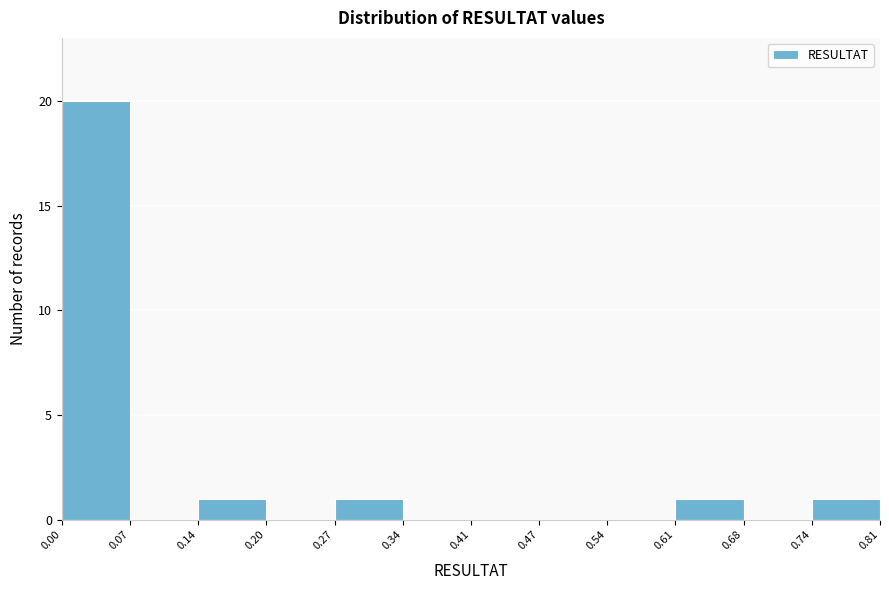

What is the height of the bar covering 0.00 to 0.07 on the x-axis? The values are not printed on the chart, so give them approximately, as read against the axis.

20